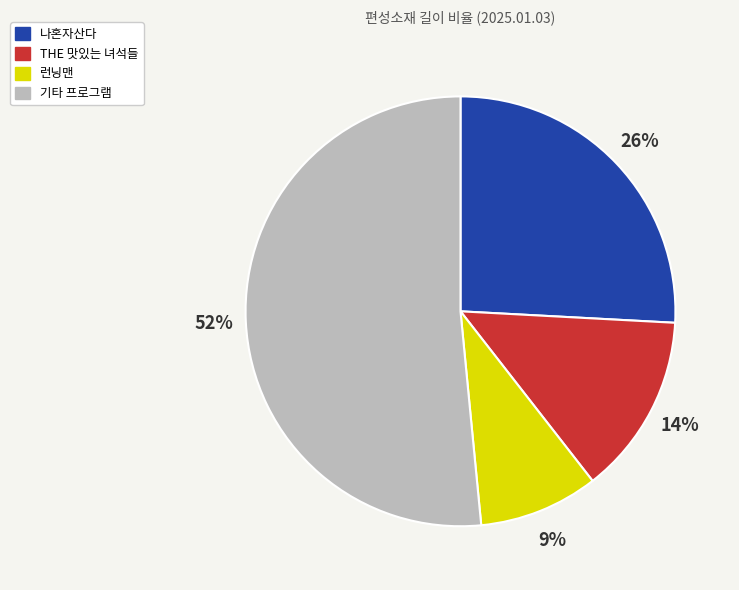

Approximately how many times larger is the value at 기타 프로그램 compared to 나혼자산다?

2.0